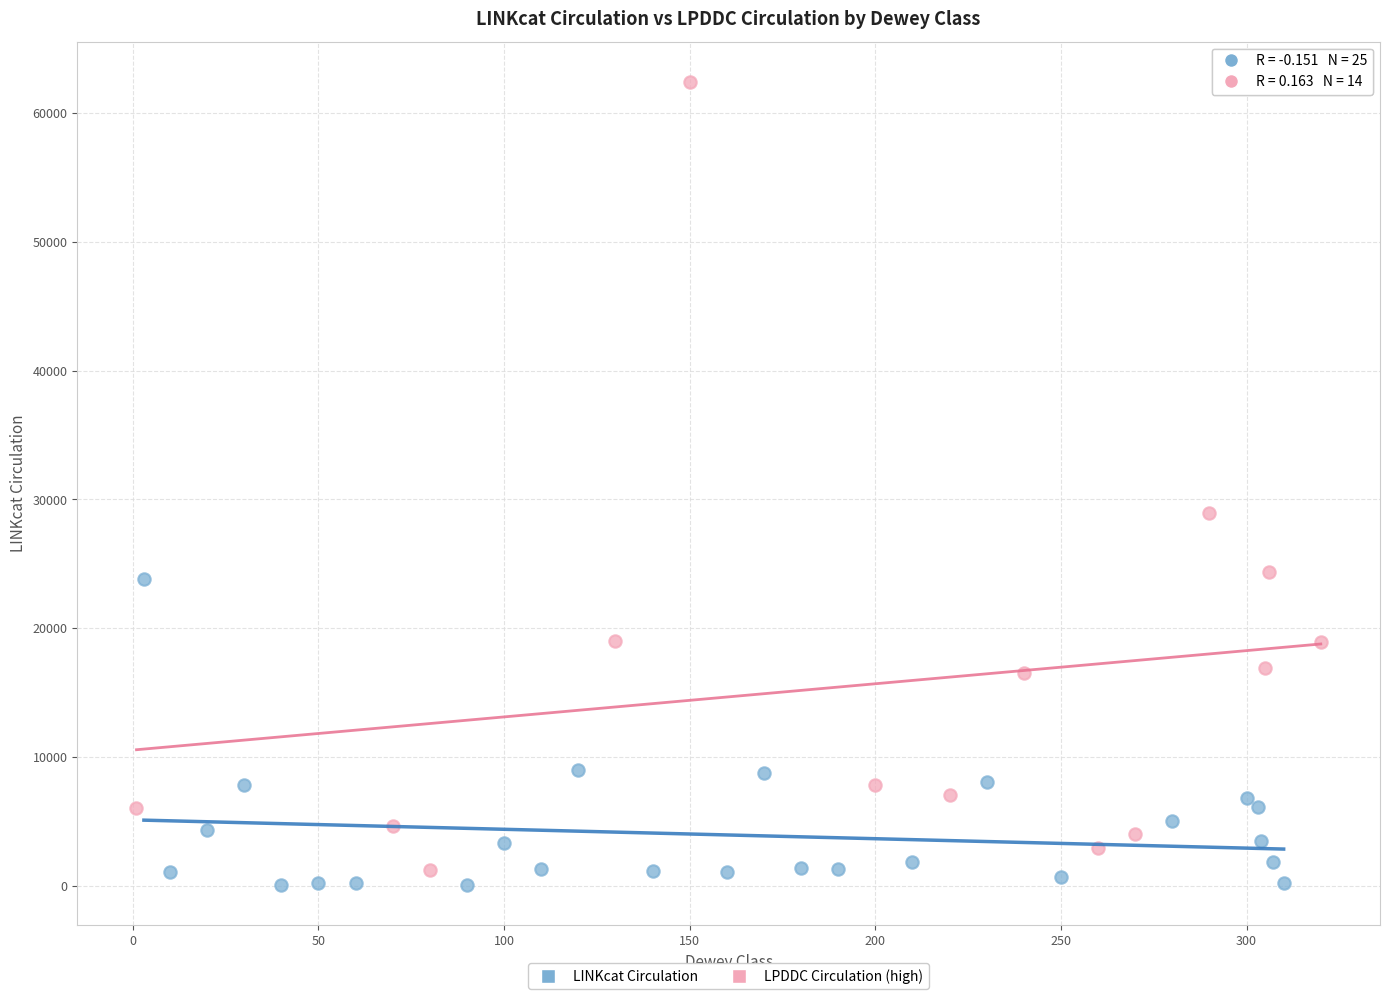

Which series has the widest spread of Y values?

LPDDC Circulation (high)